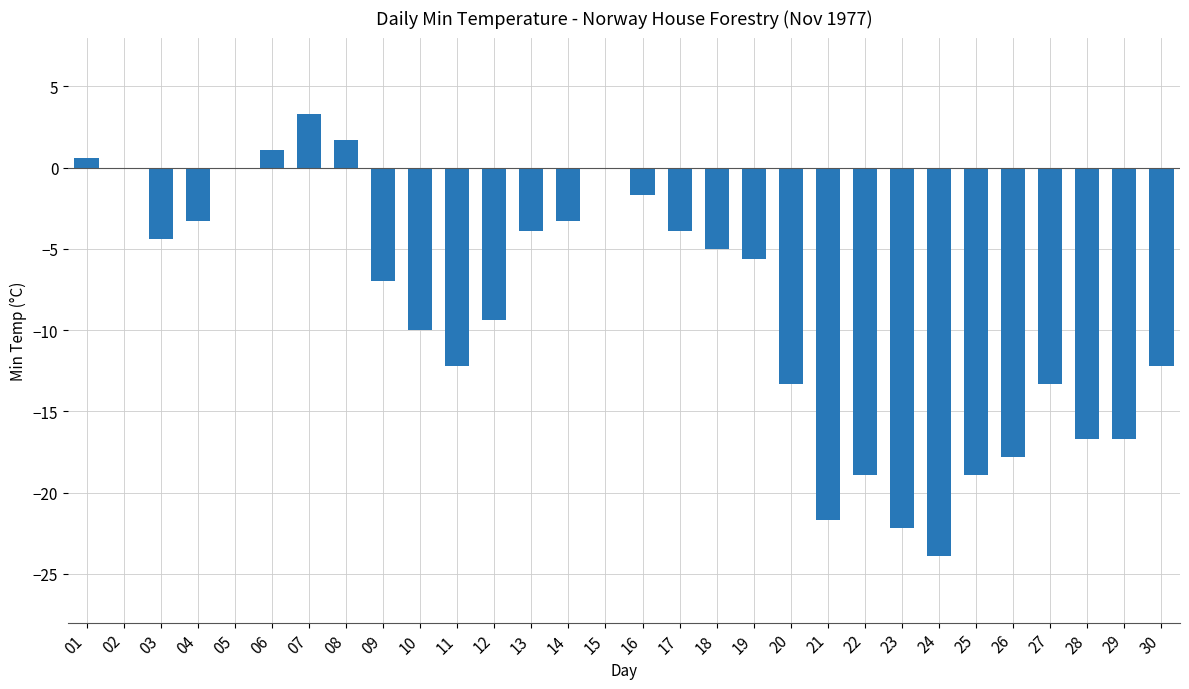

What is the change in value from 04 to 22?

-15.6